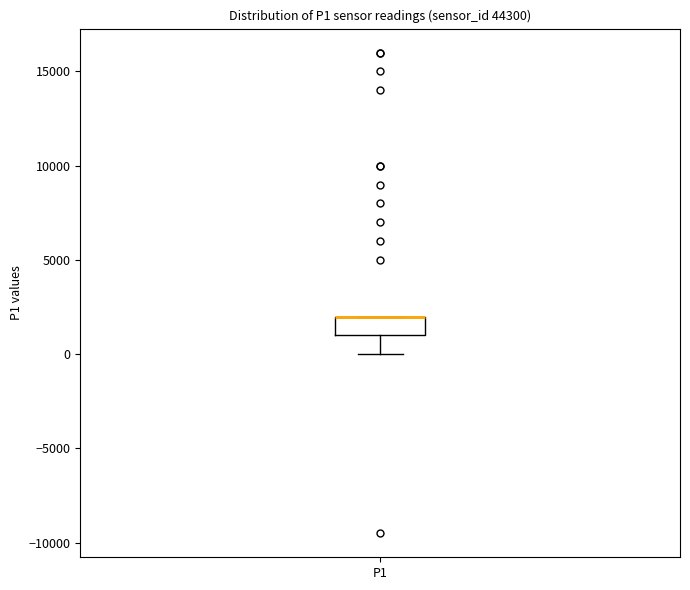

Read this box plot against the y-axis: the position of the median line, the range covered by the box, and the ends of both whiskers. The values are not printed on the chart, so give them approximately, as read against the axis.

median 2000 (drawn on the box's upper edge), box 1000 to 2000, whiskers 0 to 2000